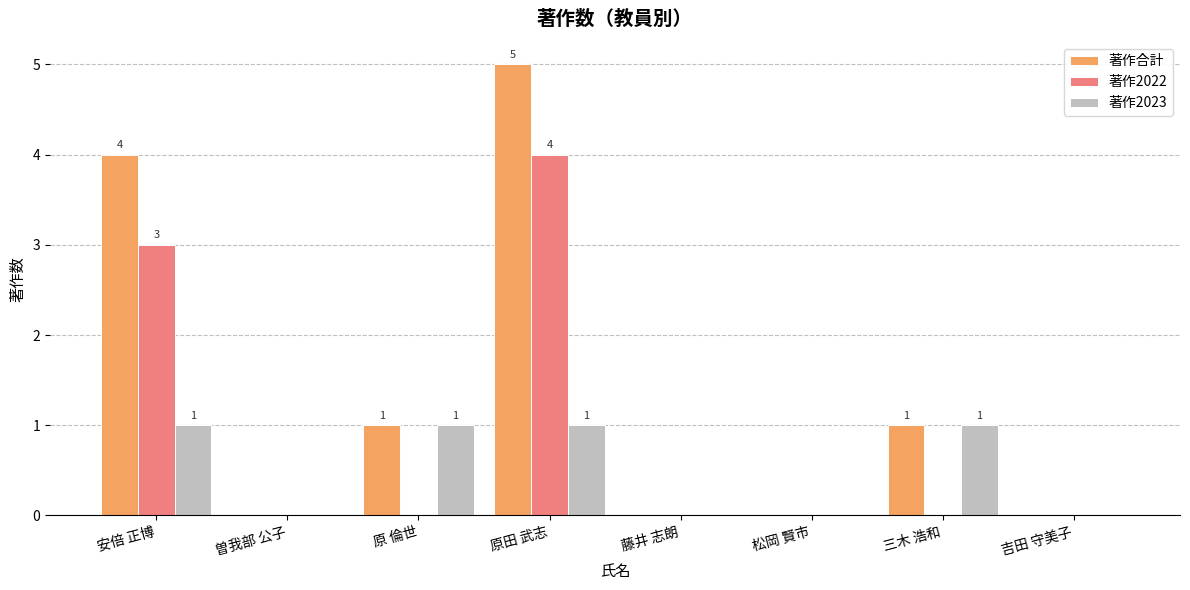

At which category is the sum across all series the highest?

原田 武志